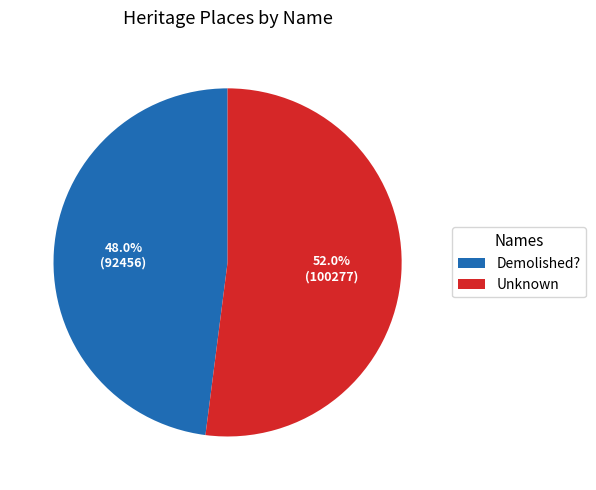

To the nearest percent, what is the difference between the largest and smallest slice percentages?

4%